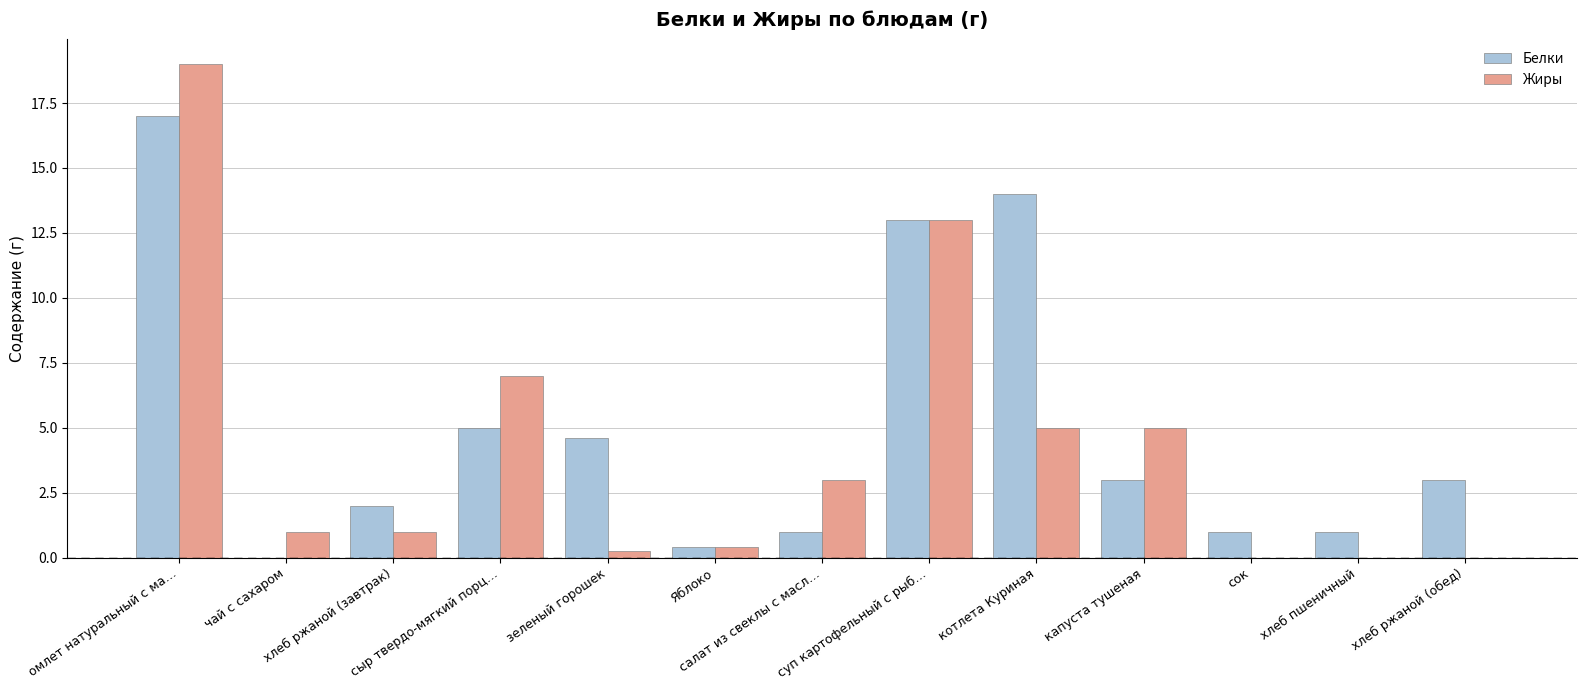

What is the sum of all Белки values?

65.0